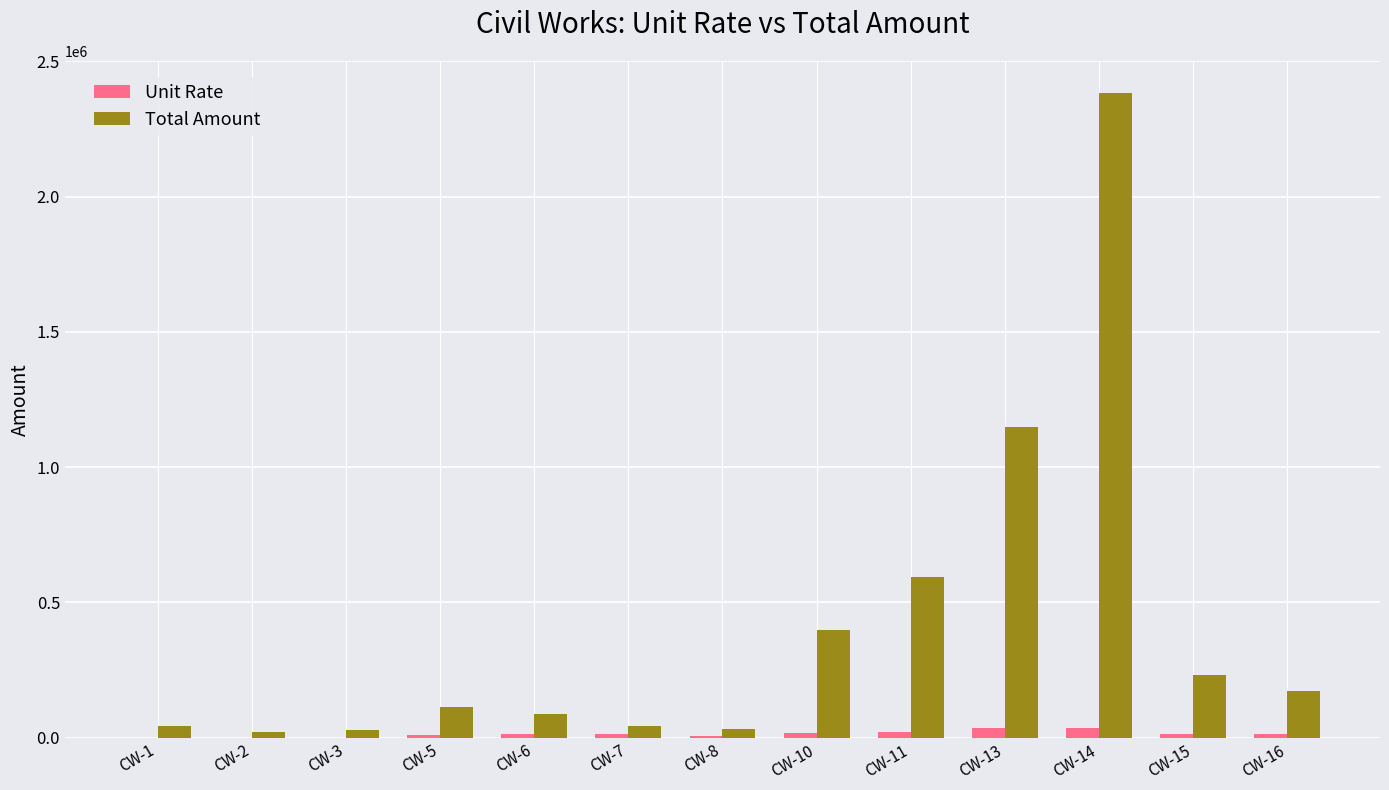

At which category is the sum across all series the highest?

CW-14